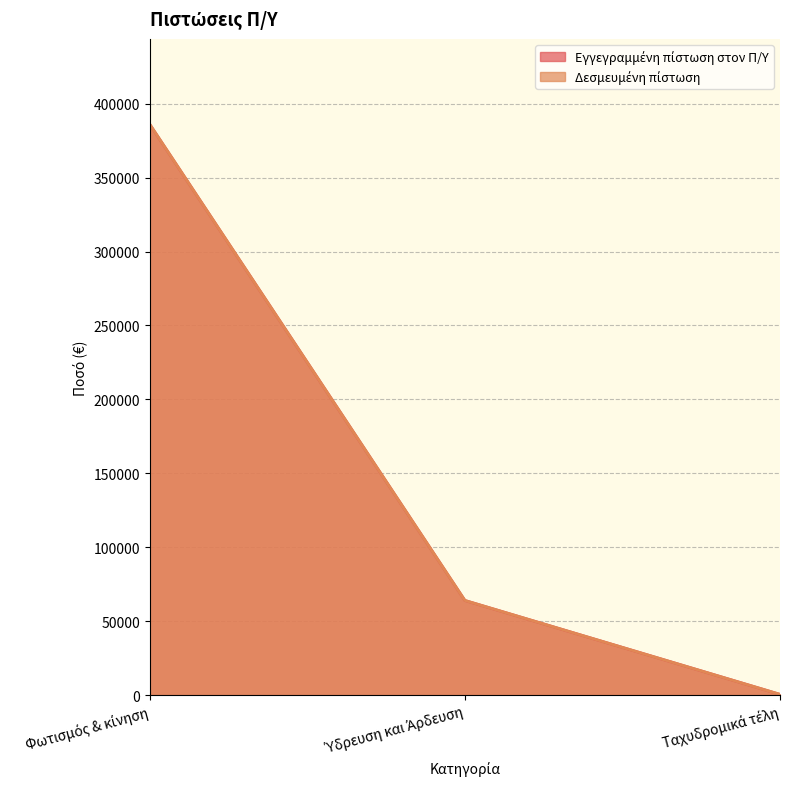

List the series in order of their peak value, highest first.

Εγγεγραμμένη πίστωση στον Π/Υ, Δεσμευμένη πίστωση